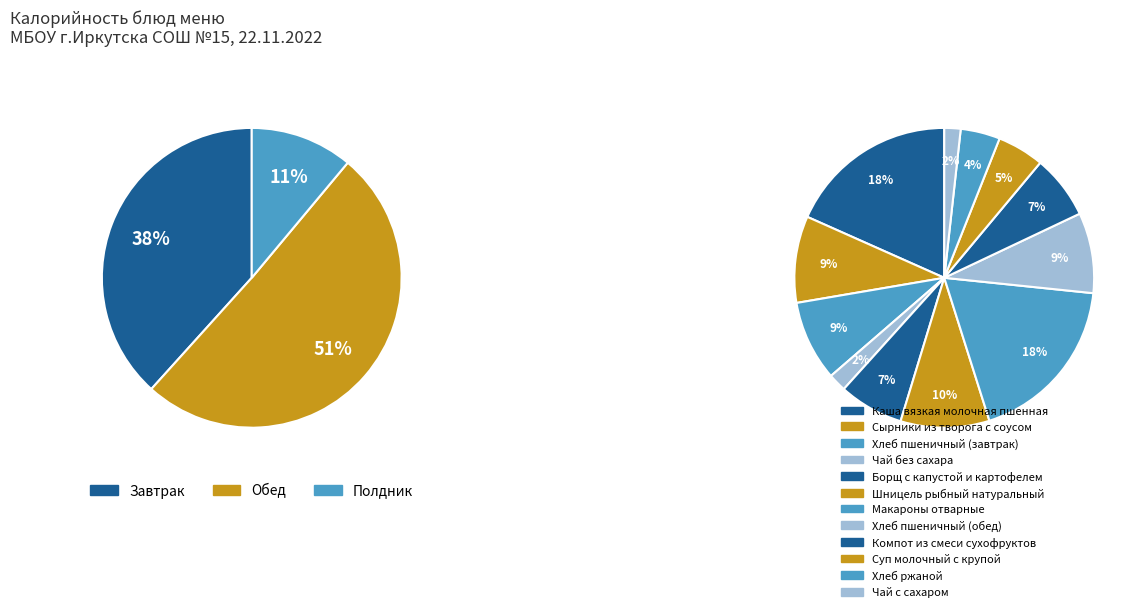

What percentage is the Борщ с капустой и картофелем slice, to the nearest percent?

7%